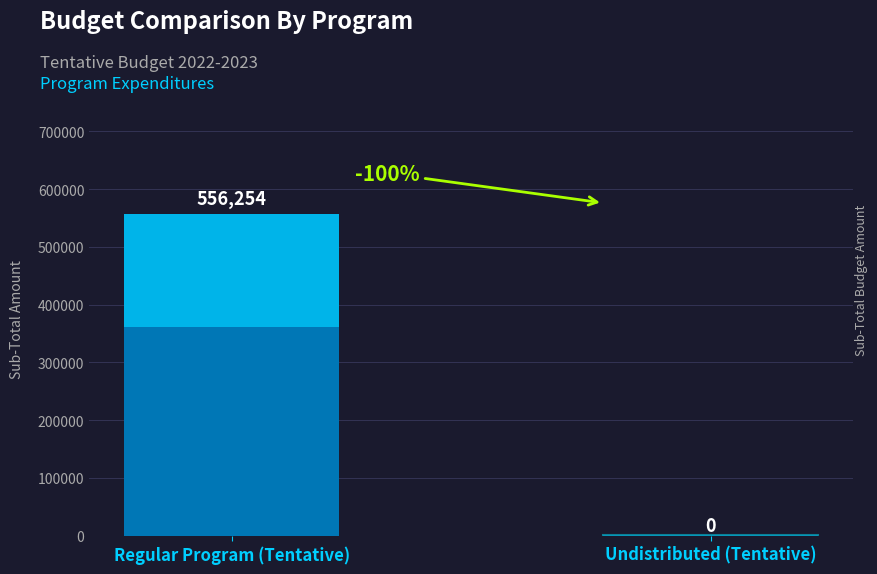

True or false: the data shows 323016 at Undistributed (Tentative).

False